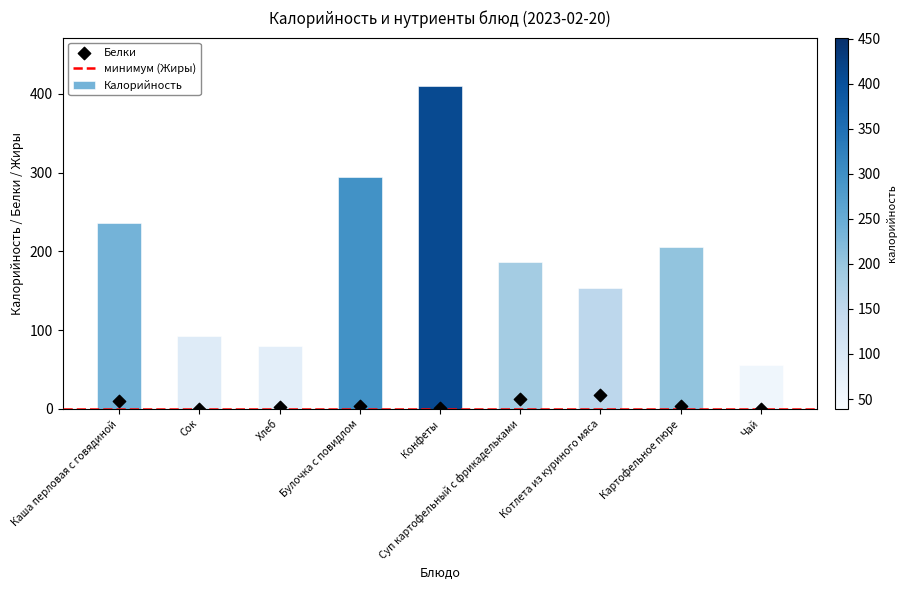

Which series contains the highest Y value?

Калорийность